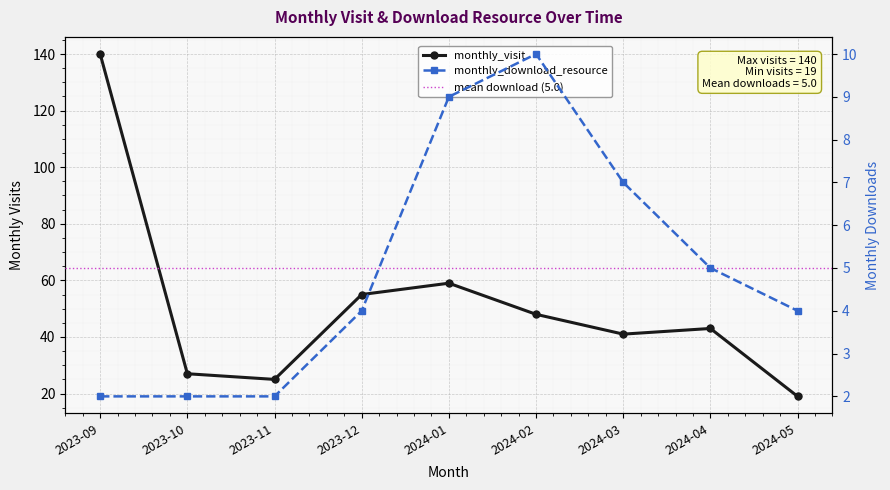

Which series contains the highest Y value?

monthly_visit